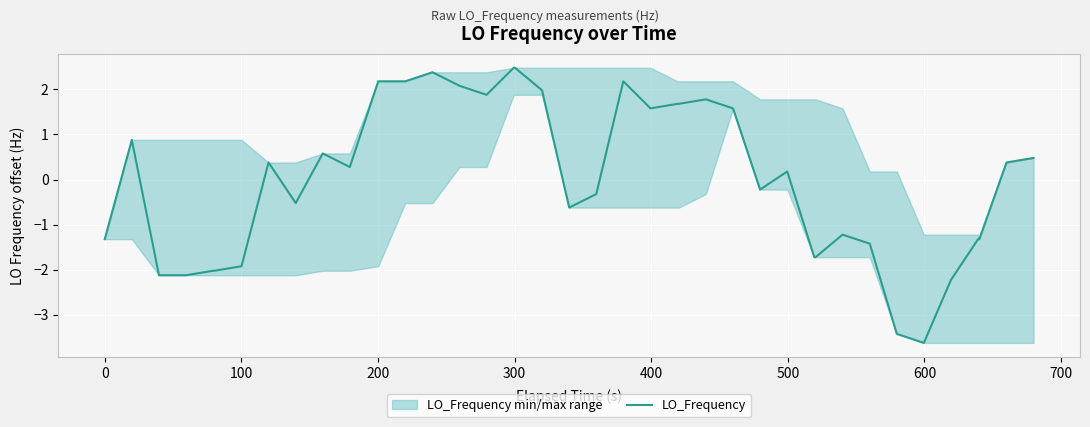

What is the maximum value for LO_Frequency?

2.5